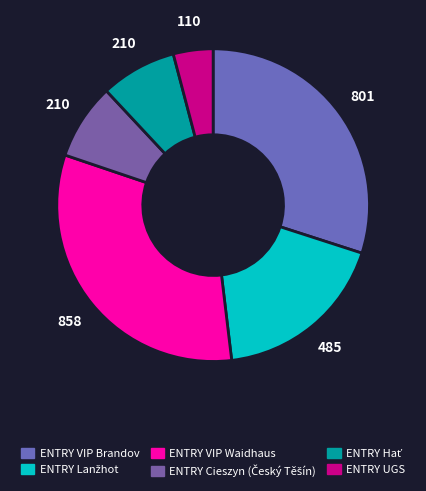

What is the smallest slice in the pie chart?

ENTRY UGS